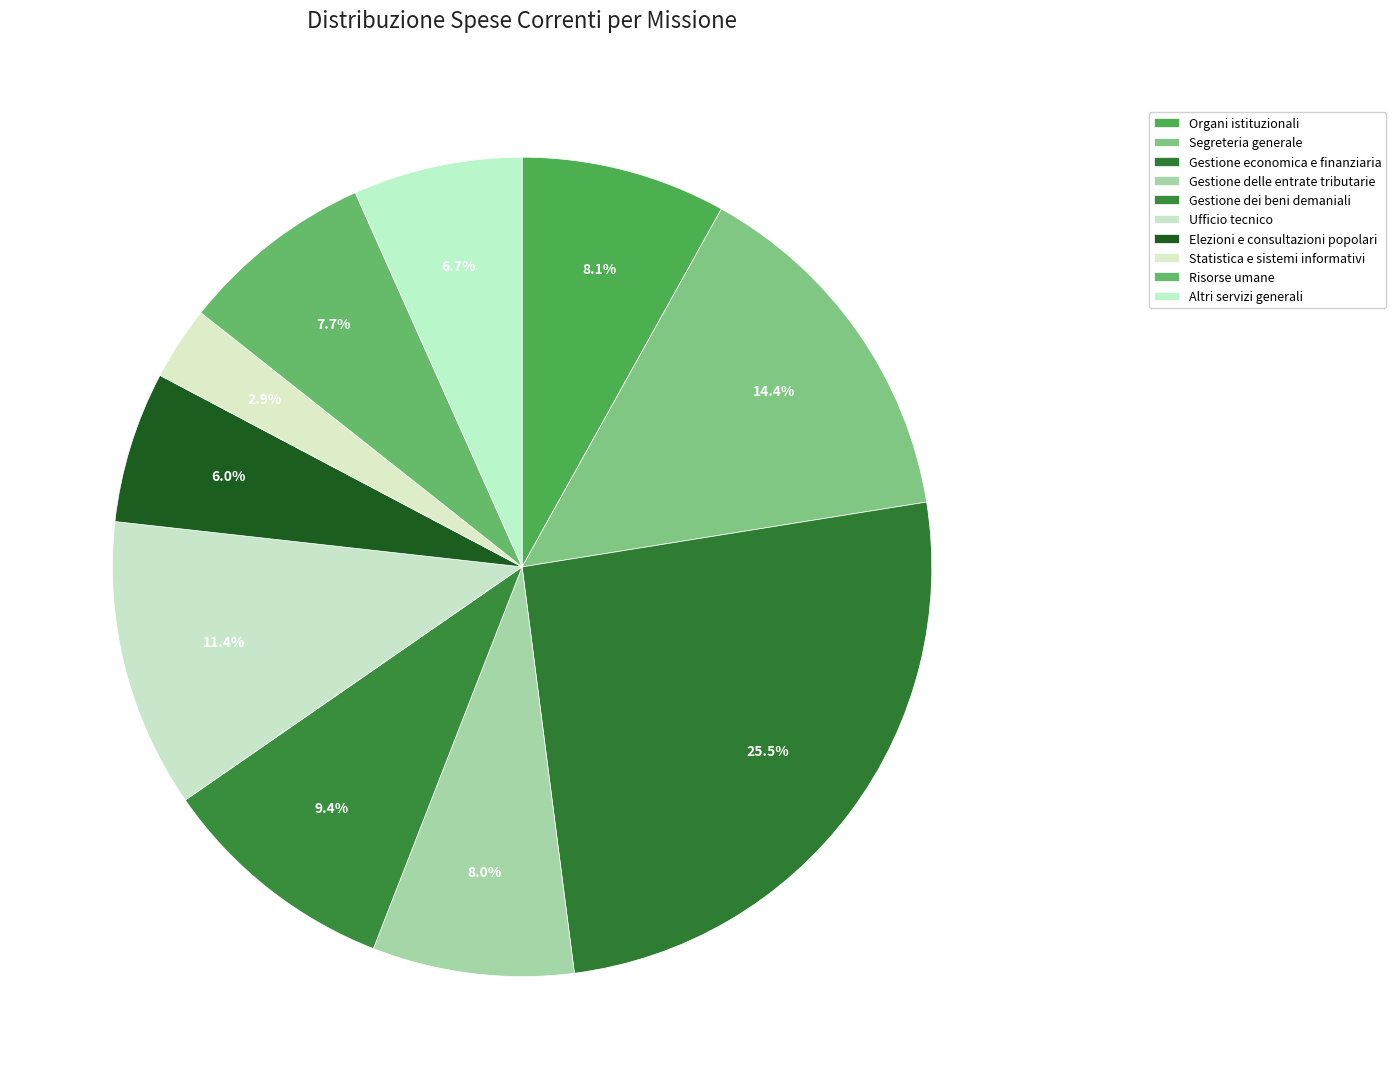

To the nearest percent, what is the difference between the Risorse umane and Elezioni e consultazioni popolari slice percentages?

2%